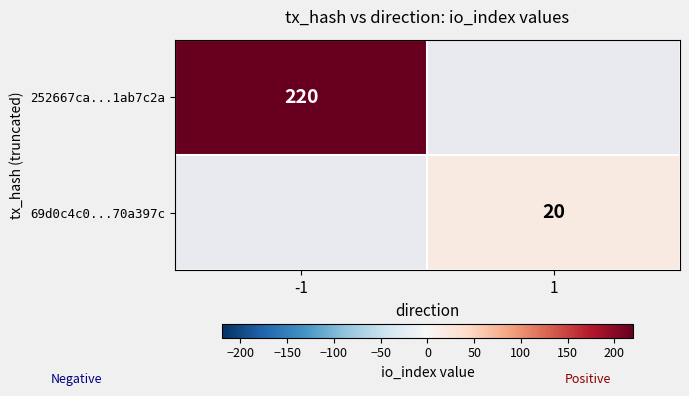

At how many categories does at least one series exceed 124?

1